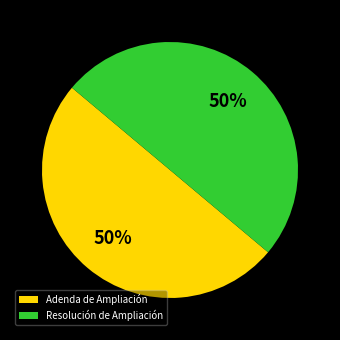

To the nearest percent, what percentage of the pie is Resolución de Ampliación?

50%